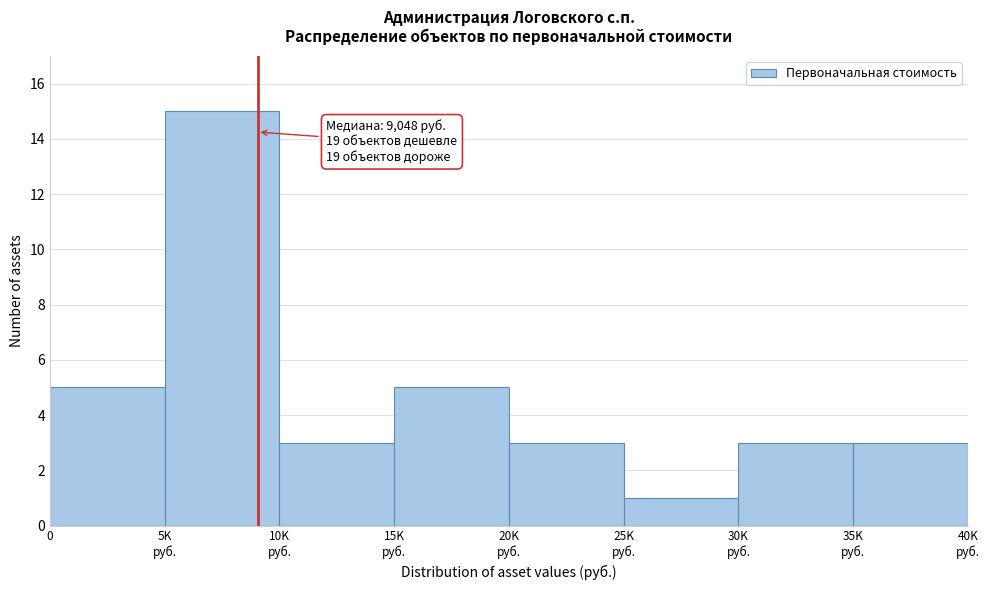

Reading left to right, what are all the values shown in this chart?

5	15	3	5	3	1	3	3